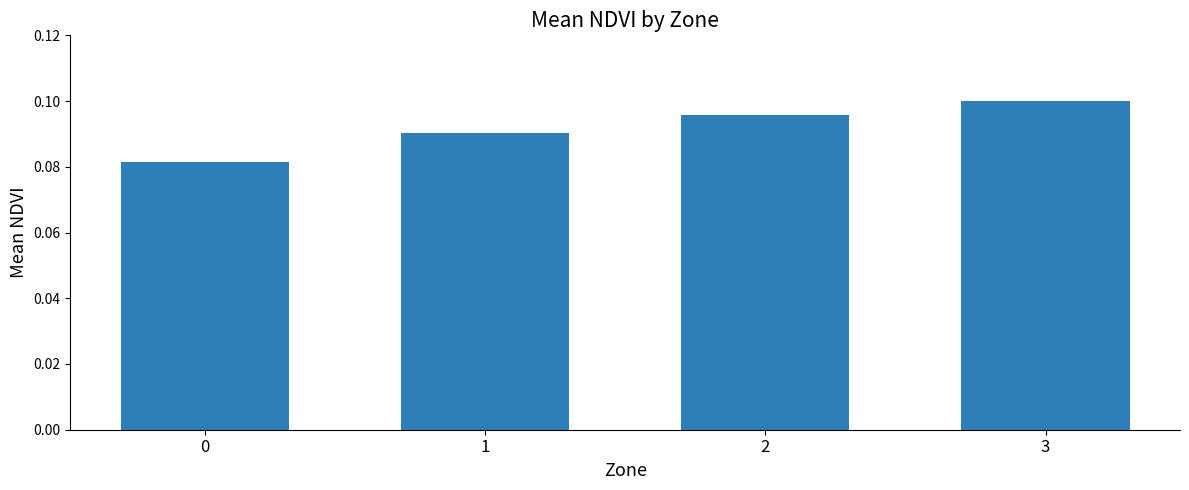

How many bars are there in total?

4